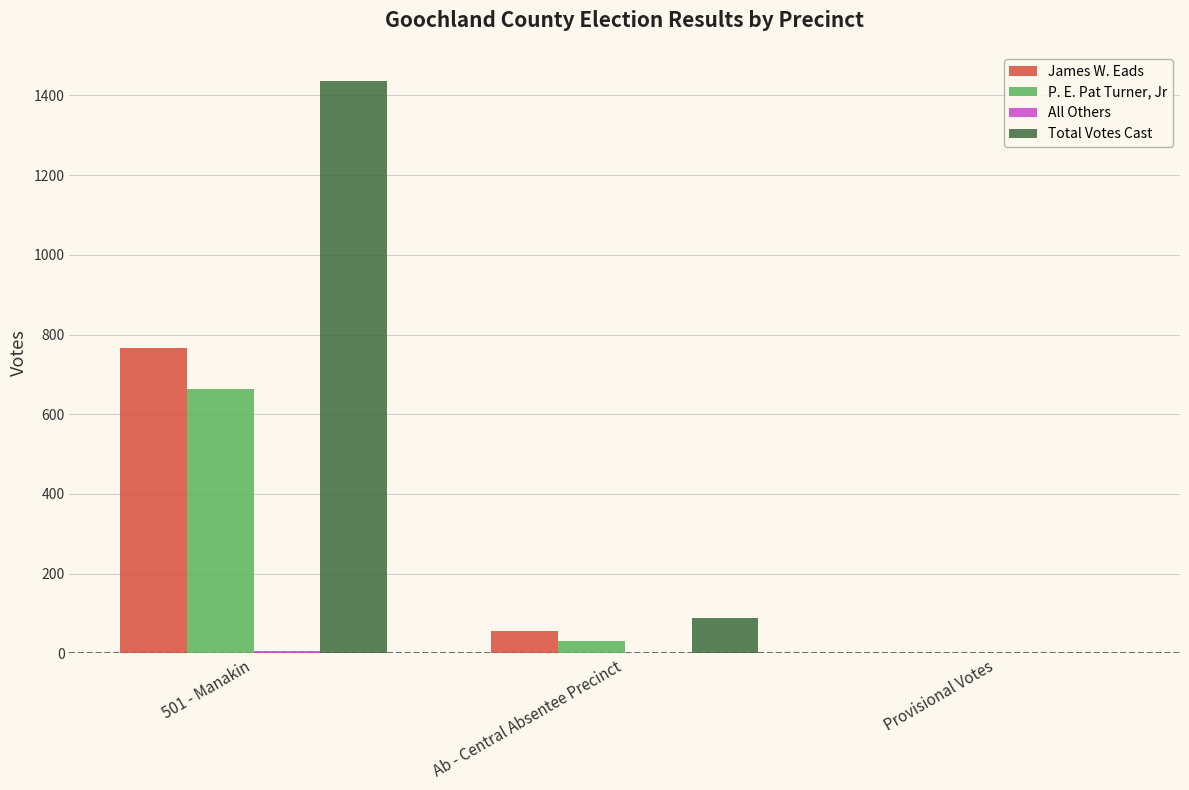

At which category does the chart reach its peak across all series?

501 - Manakin